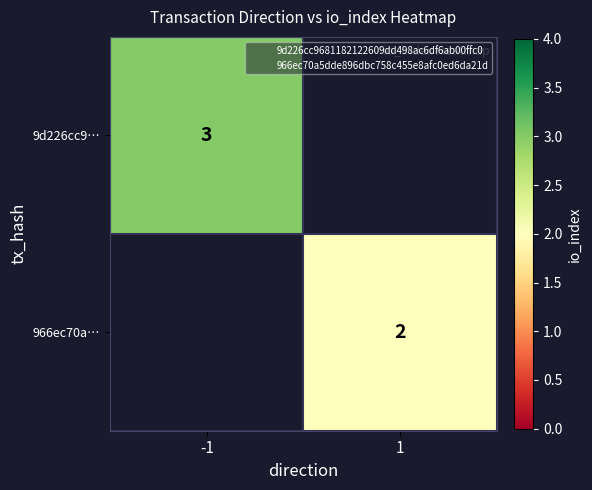

How many distinct data groups are displayed?

2